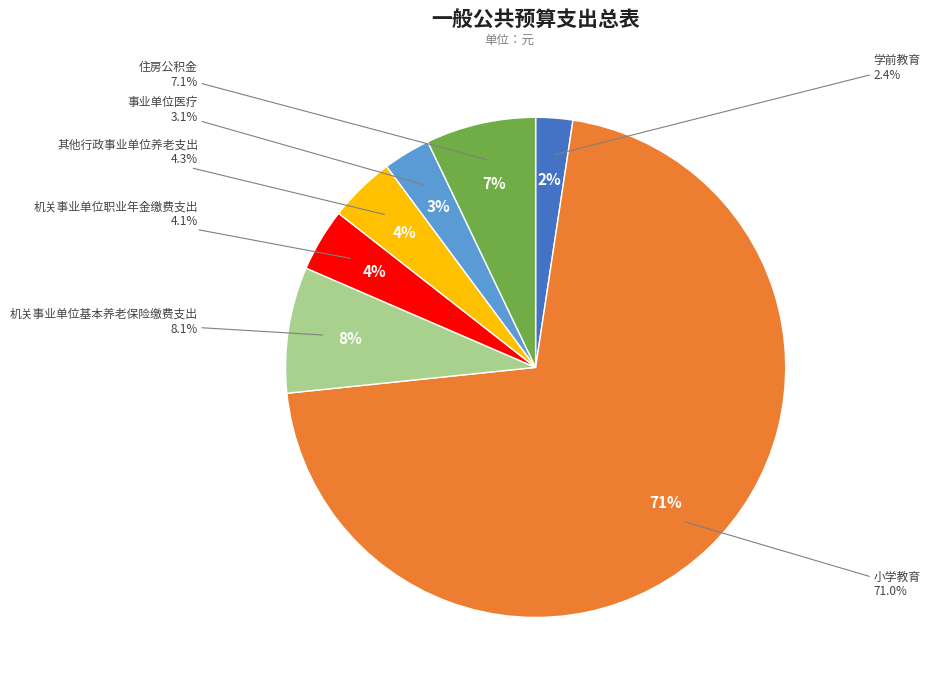

Is there a majority slice in this chart?

Yes